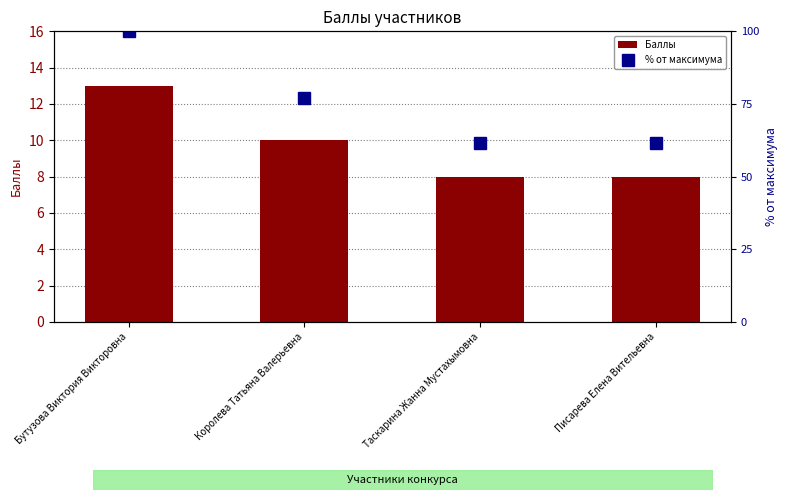

The value of Баллы at Бутузова Виктория Викторовна is 13.0. True or false?

True